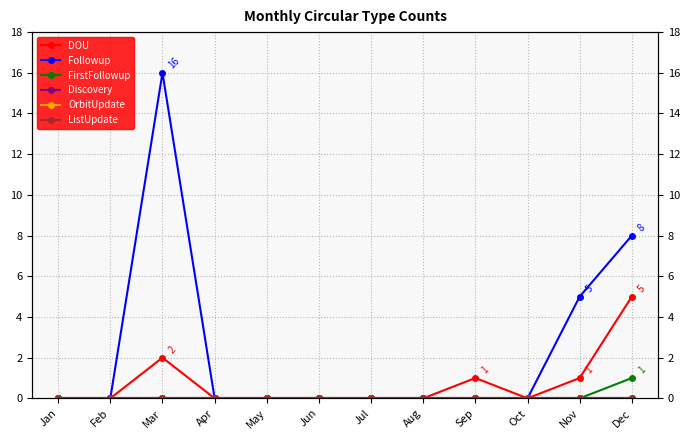

At which category is the sum across all series the highest?

Mar